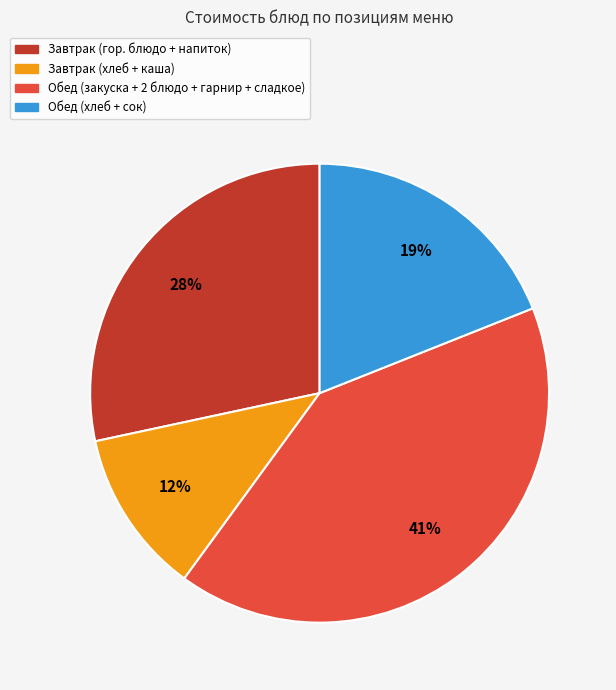

To the nearest percent, what is the average slice percentage?

25%